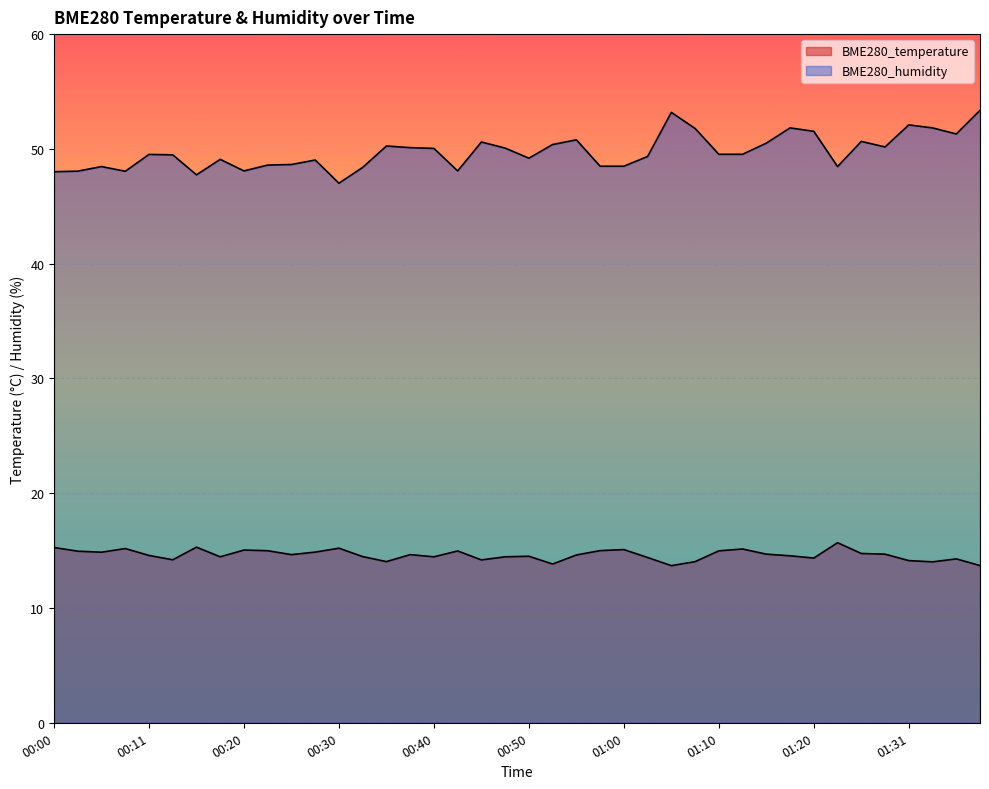

How many interior local peaks does the BME280_temperature series have?

11